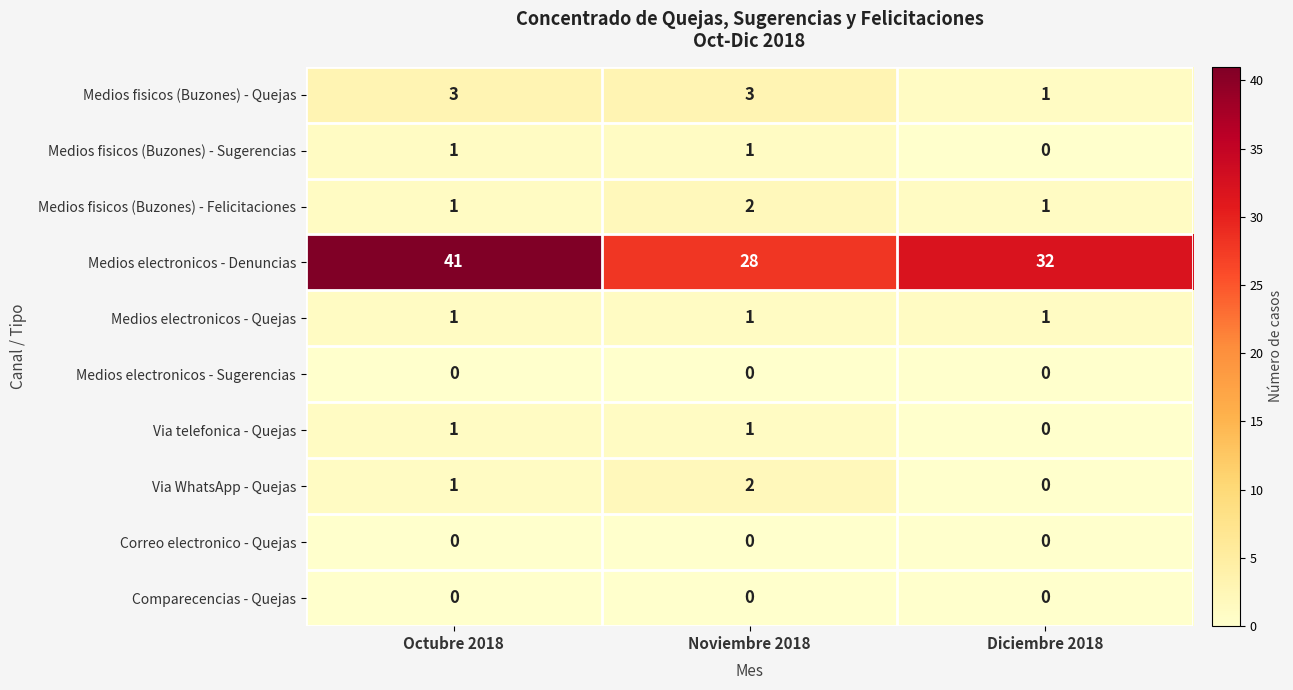

The value of Via WhatsApp - Quejas at Octubre 2018 is 1. True or false?

True